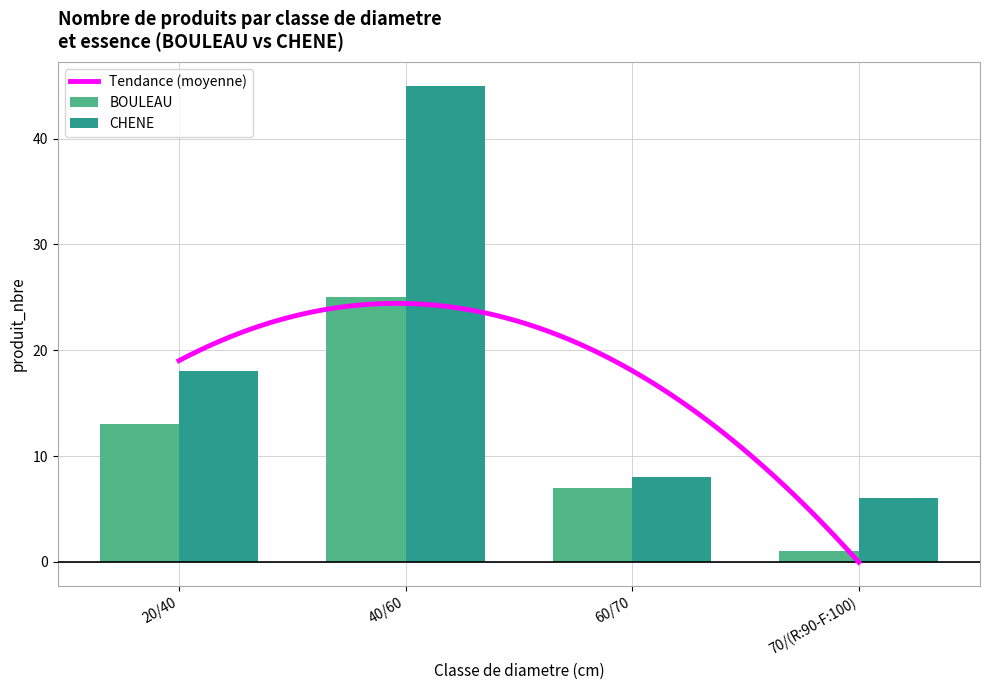

At how many categories does at least one series exceed 27?

1